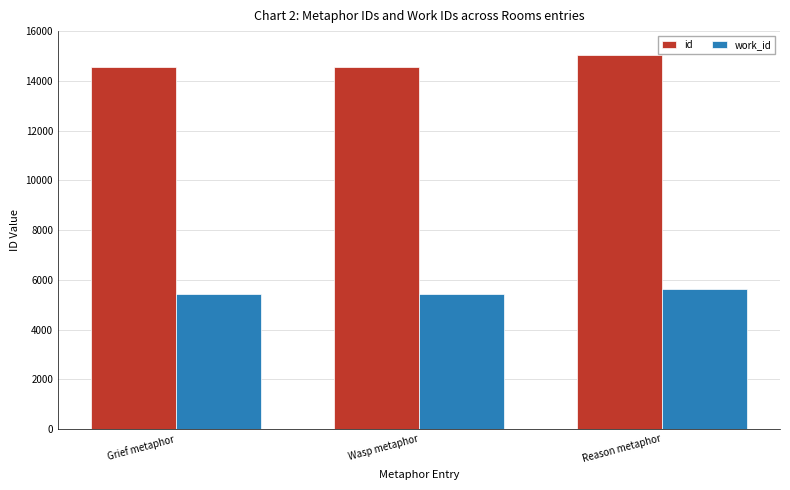

What is the lowest value of the id series?

14537